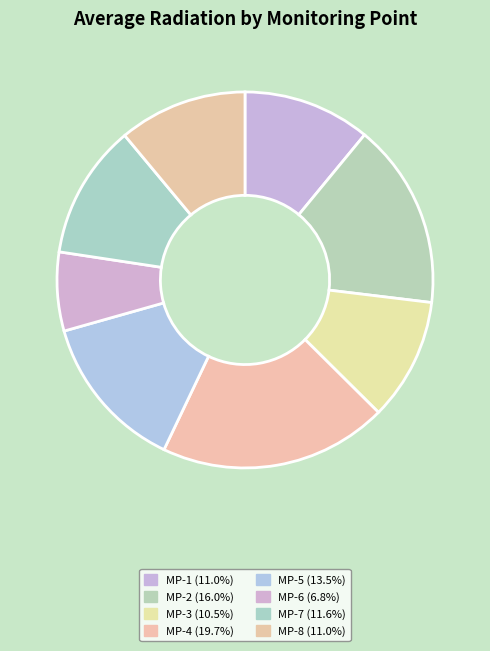

Is it true that MP-7 is 1% of the pie?

False